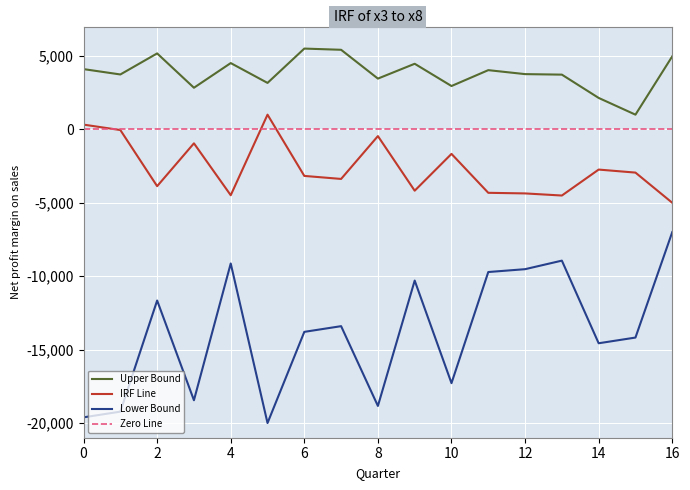

True or false: Lower Bound has a value of -34417.0 at 1.

False